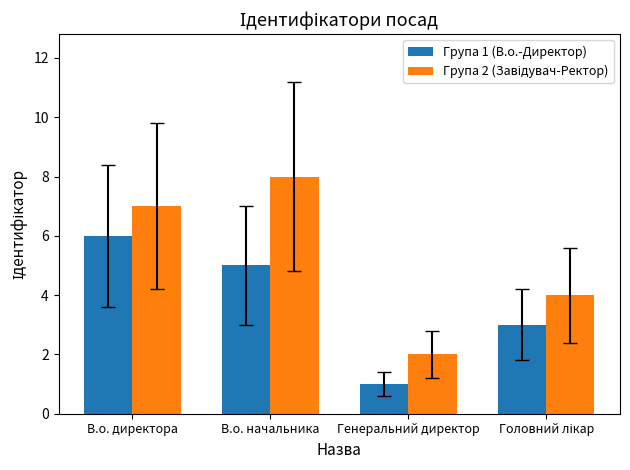

What is the spread (max minus min) of values at В.о. начальника?

3